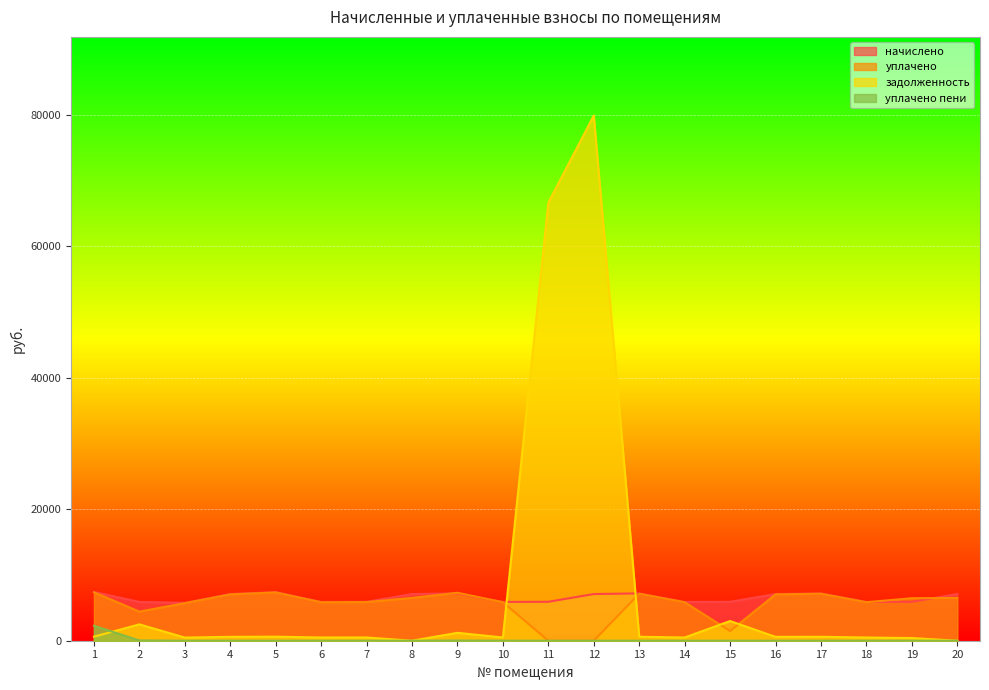

At which label is уплачено пени closest to 1135?

2